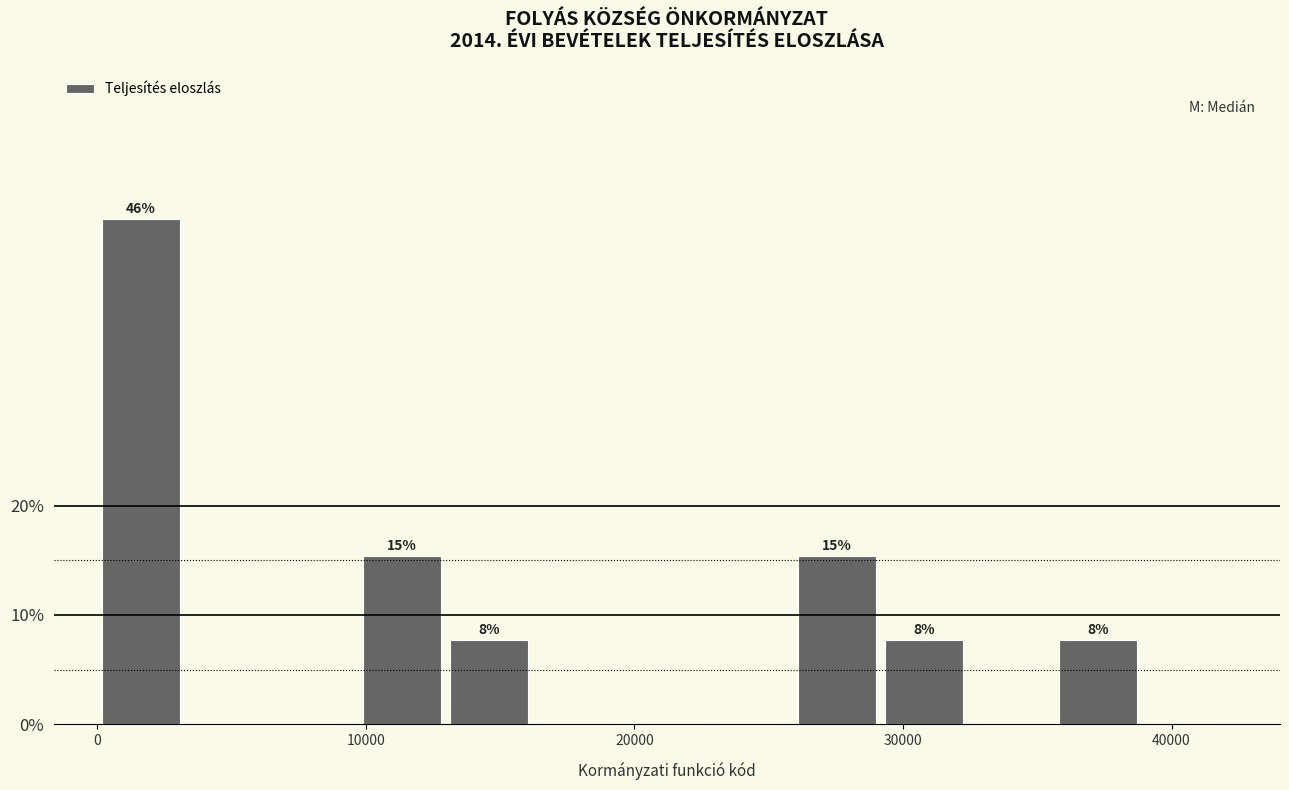

Around what value on the x-axis is the tallest bar? Give the approximate position of its centre, as read against the axis.

2000